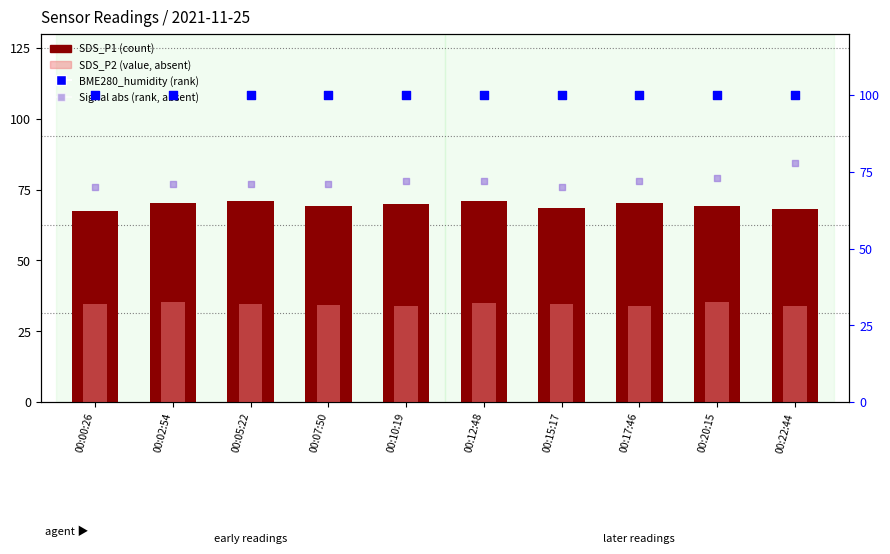

Is the value of BME280_humidity at 00:17:46 greater than the value of SDS_P1 at 00:15:17?

Yes